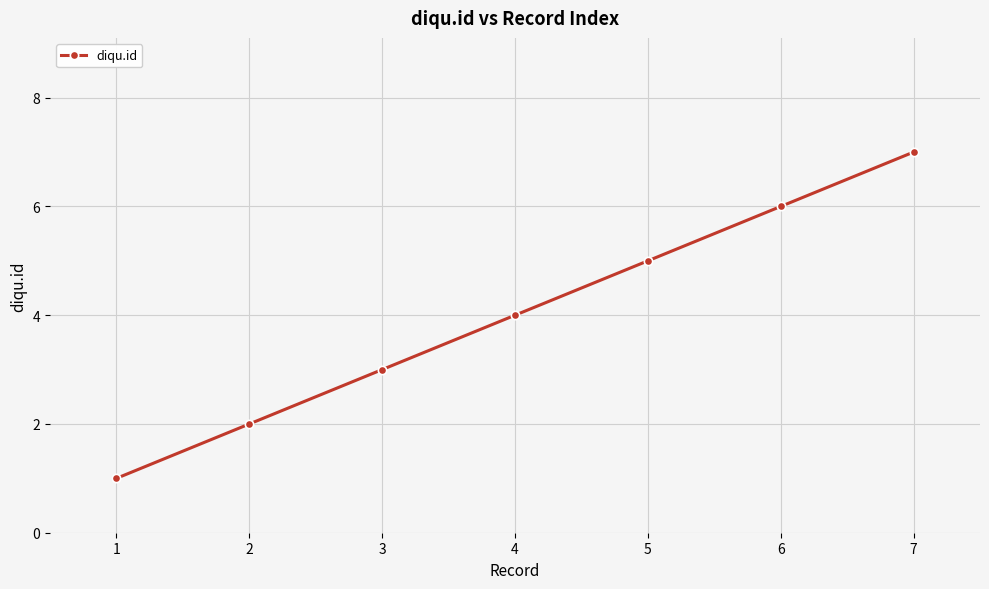

What value does the data have at 2?

2